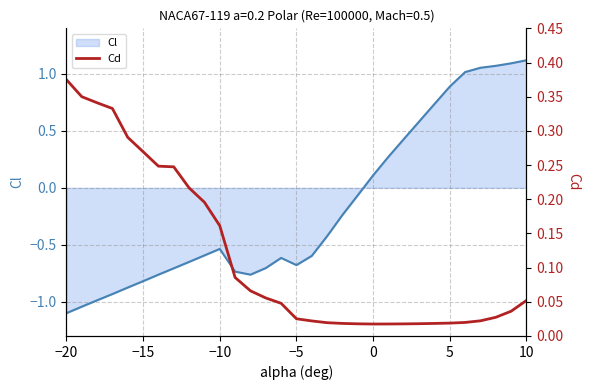

Is it true that Cl equals -1.1 at −5?

False